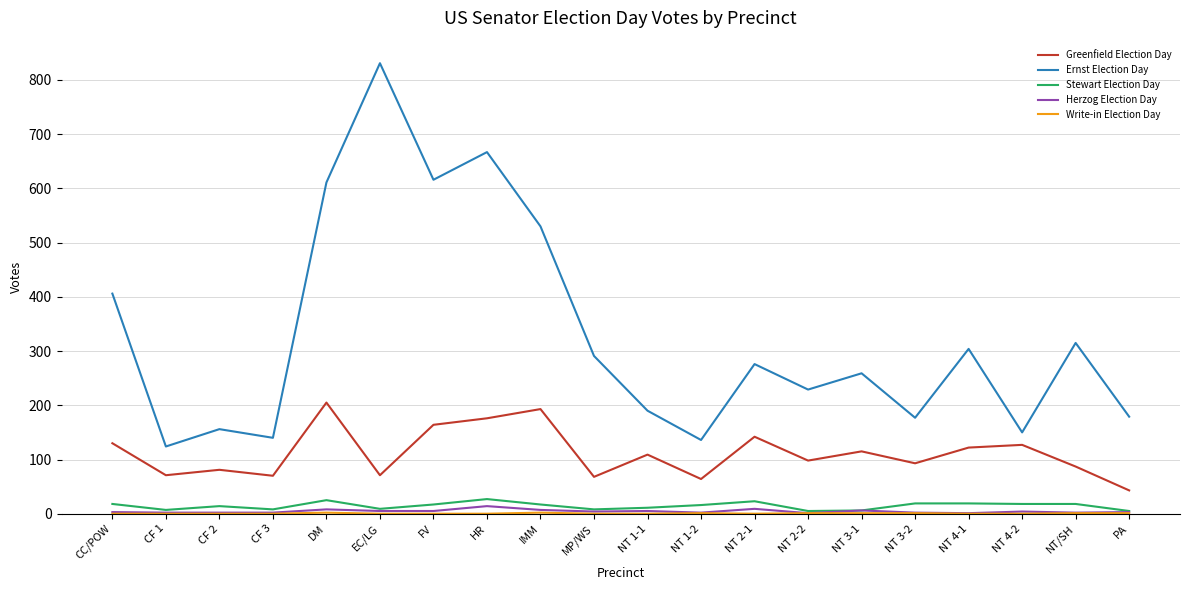

True or false: Ernst Election Day and Stewart Election Day cross at least once.

False